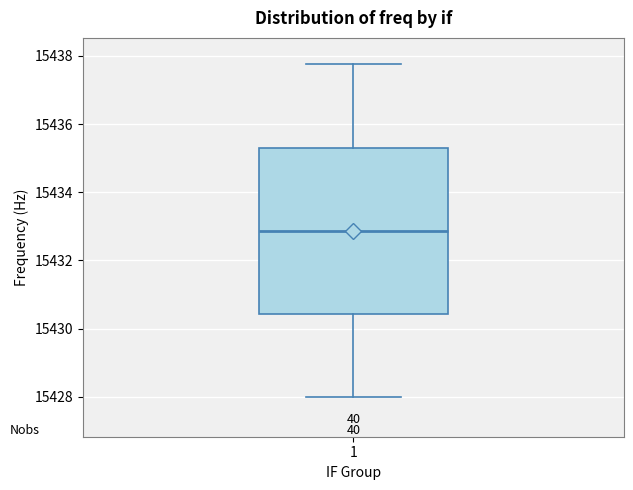

Transcribe this box plot: give where the median line is, the range the box spans, and where the two whiskers end, as read against the y-axis. The values are not printed on the chart, so give them approximately, as read against the axis.

median 15432.8, box 15430.4 to 15435.4, whiskers 15428.0 to 15437.8